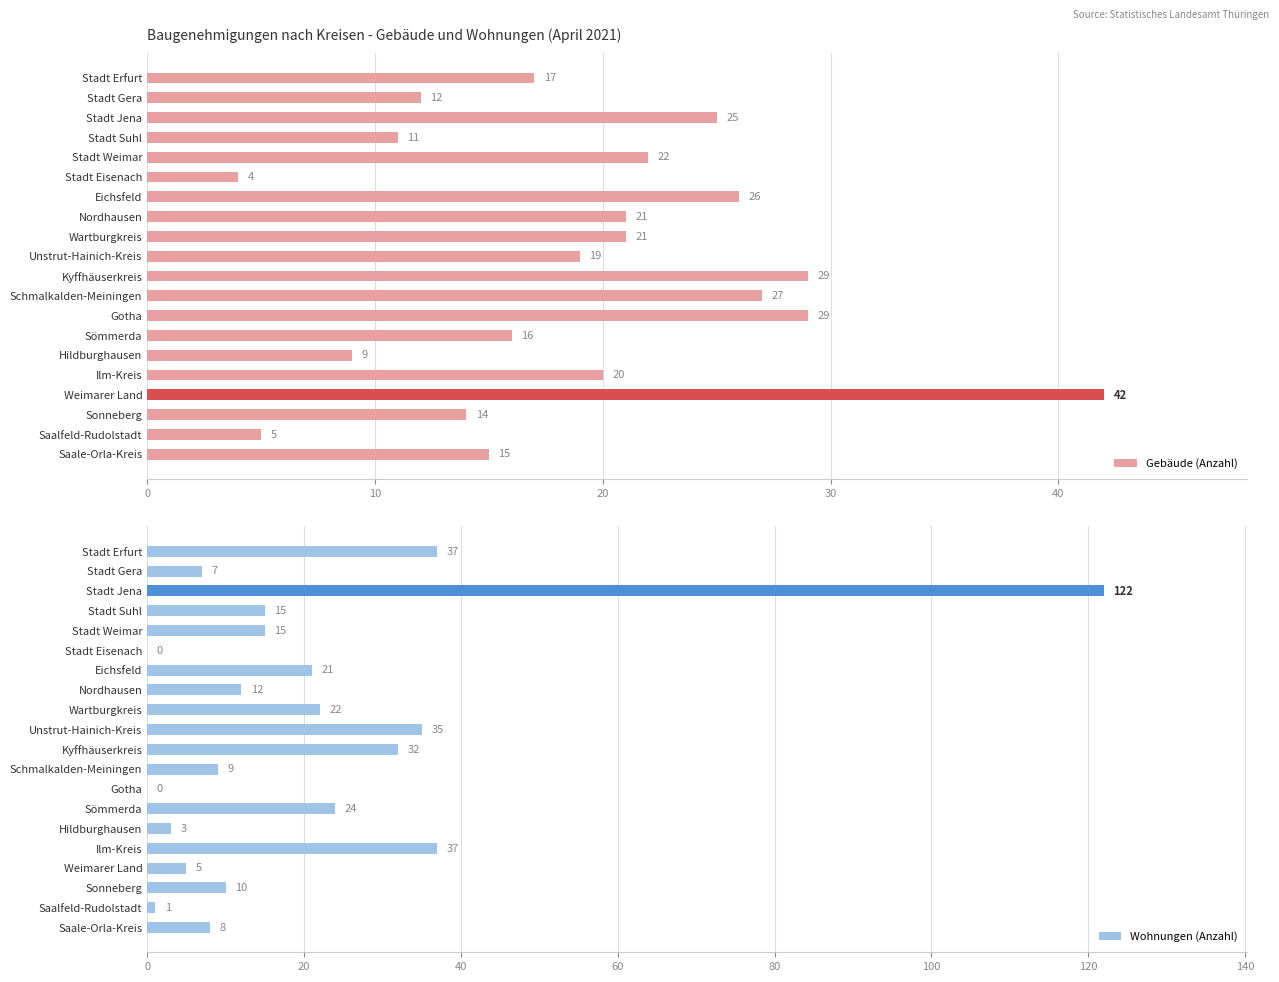

Where is Gebäude (Anzahl) nearest to the value 23?

Stadt Weimar